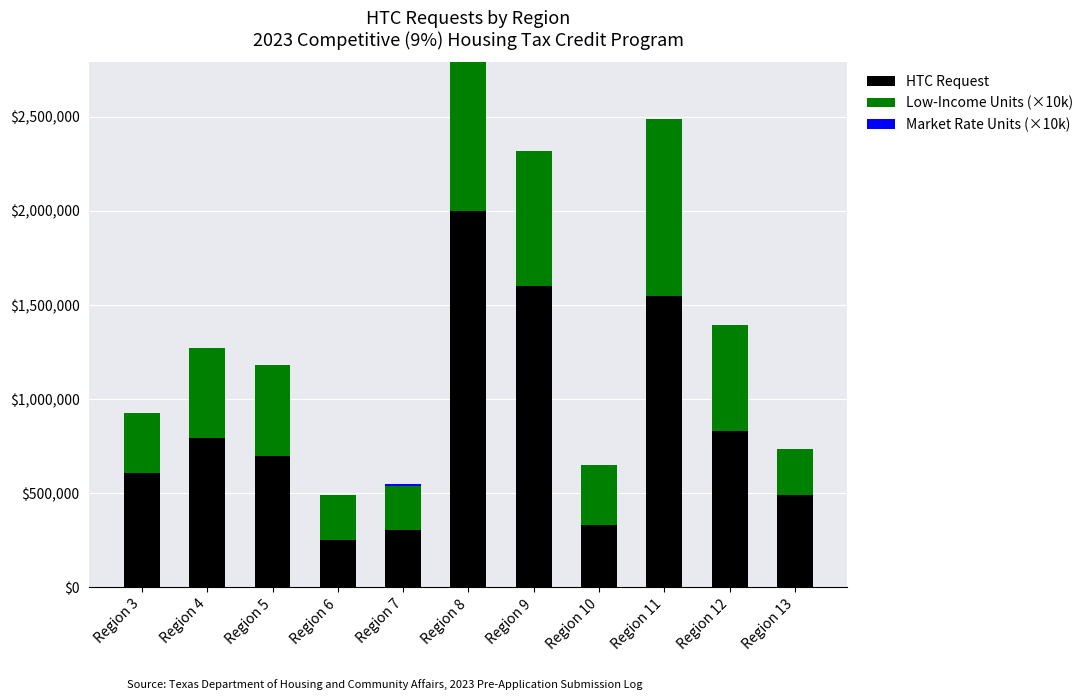

Are the bars horizontal?

No